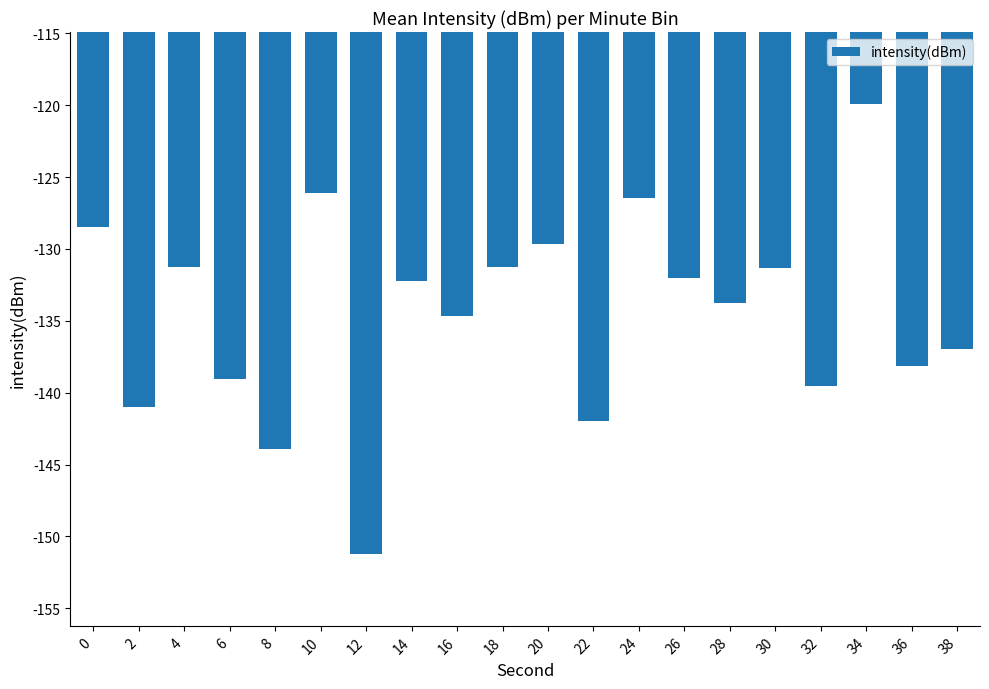

True or false: the data shows -141.0 at 2.

True